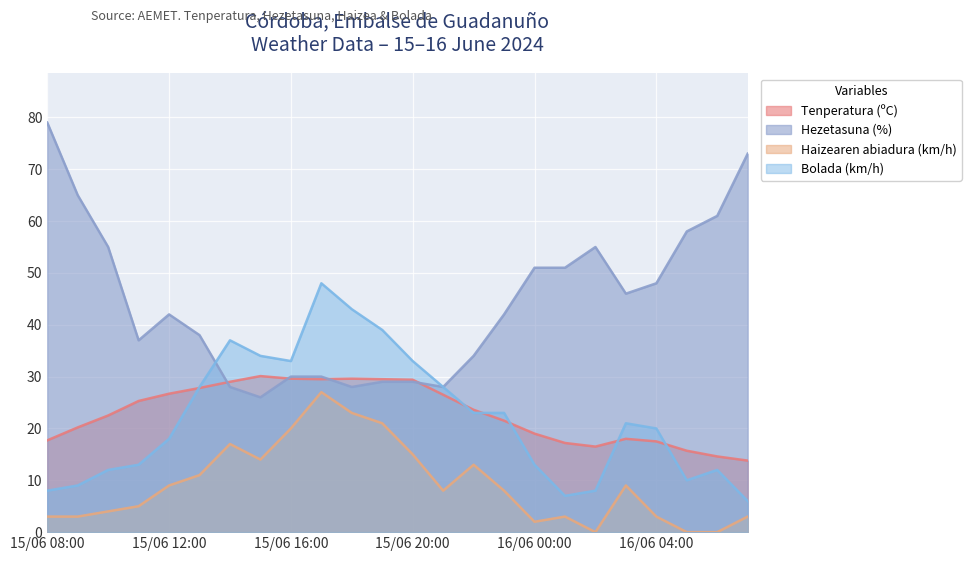

Reading right to left, list all the values displayed in this chart.

Tenperatura (ºC): 13.8	14.6	15.7	17.5	18.0	16.5	17.2	19.0	21.5	23.6	26.5	29.4	29.5	29.6	29.5	29.6	30.1	29.0	27.8	26.7	25.3	22.5	20.2	17.7
Hezetasuna (%): 73.0	61.0	58.0	48.0	46.0	55.0	51.0	51.0	42.0	34.0	28.0	29.0	29.0	28.0	30.0	30.0	26.0	28.0	38.0	42.0	37.0	55.0	65.0	79.0
Haizearen abiadura (km/h): 3.0	0.0	0.0	3.0	9.0	0.0	3.0	2.0	8.0	13.0	8.0	15.0	21.0	23.0	27.0	20.0	14.0	17.0	11.0	9.0	5.0	4.0	3.0	3.0
Bolada (km/h): 6.0	12.0	10.0	20.0	21.0	8.0	7.0	13.0	23.0	23.0	28.0	33.0	39.0	43.0	48.0	33.0	34.0	37.0	28.0	18.0	13.0	12.0	9.0	8.0